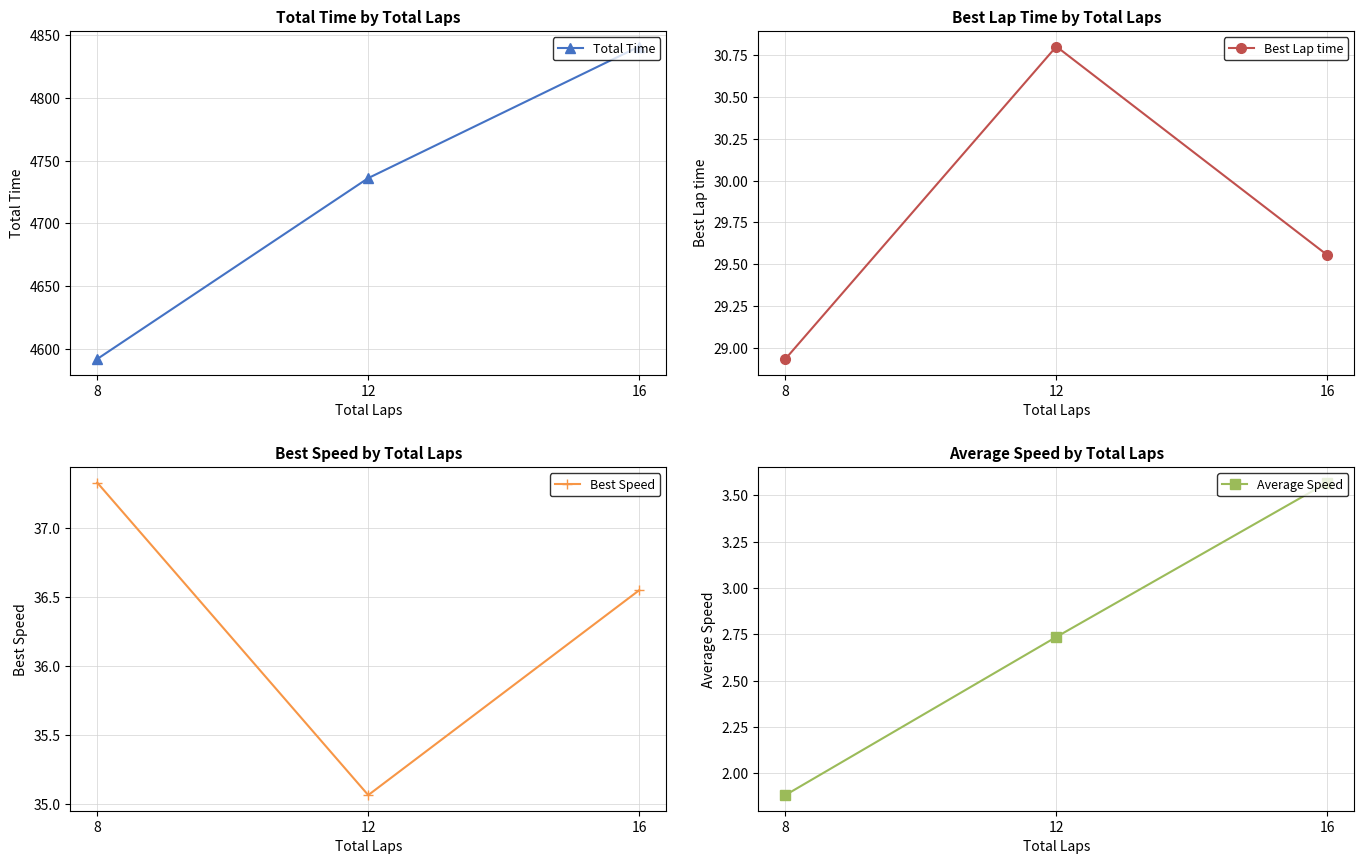

What is the value of the Best Speed point at the 1st from the left?

37.3